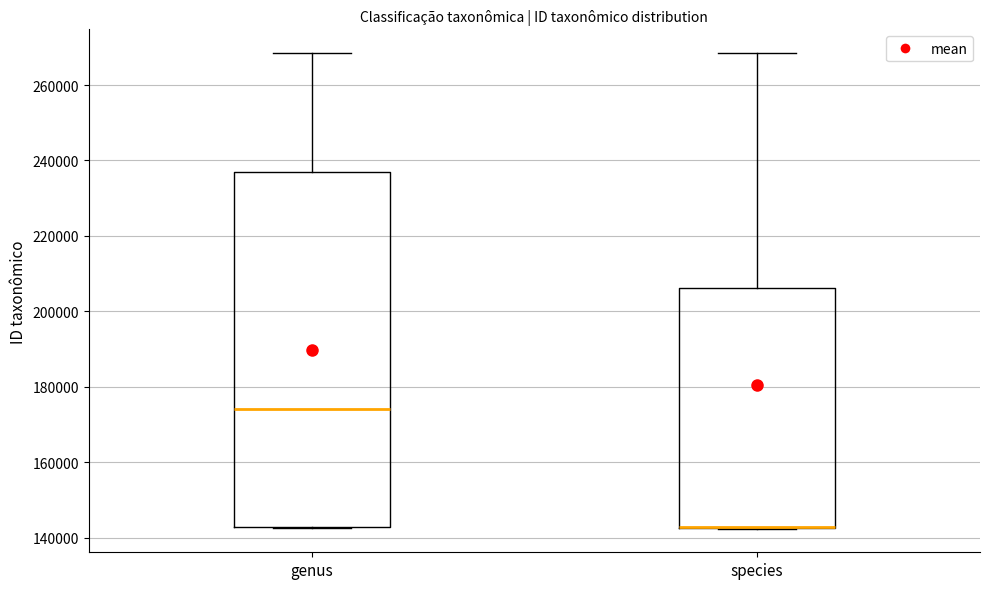

Where is the lower edge of the box for species on the y-axis? The values are not printed on the chart, so give them approximately, as read against the axis.

142000